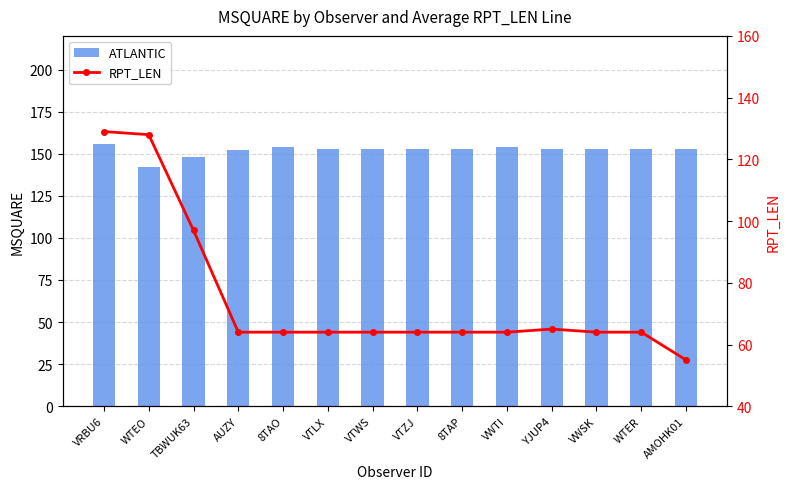

What position from the left is 8TAP?

9